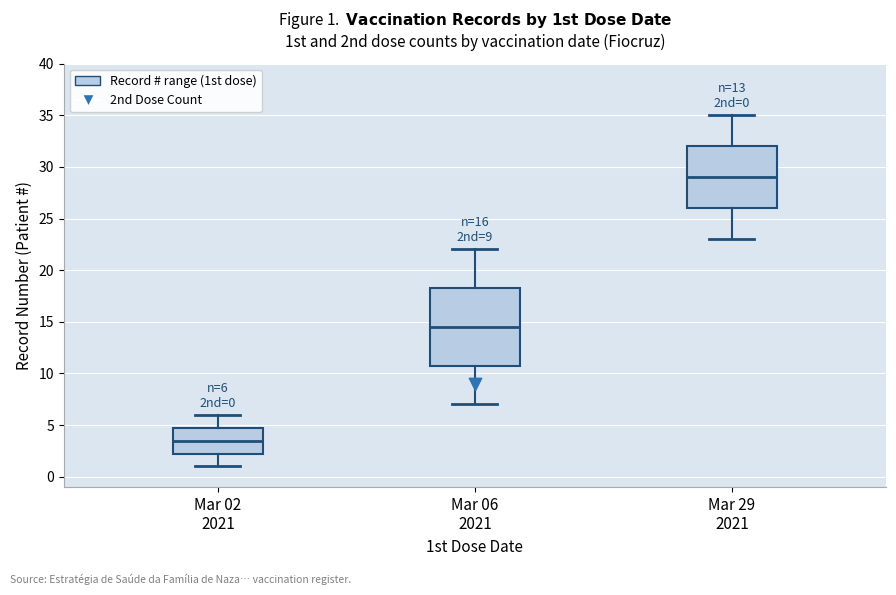

Which box is the tallest, from its lower edge to its upper edge?

Mar 06 2021